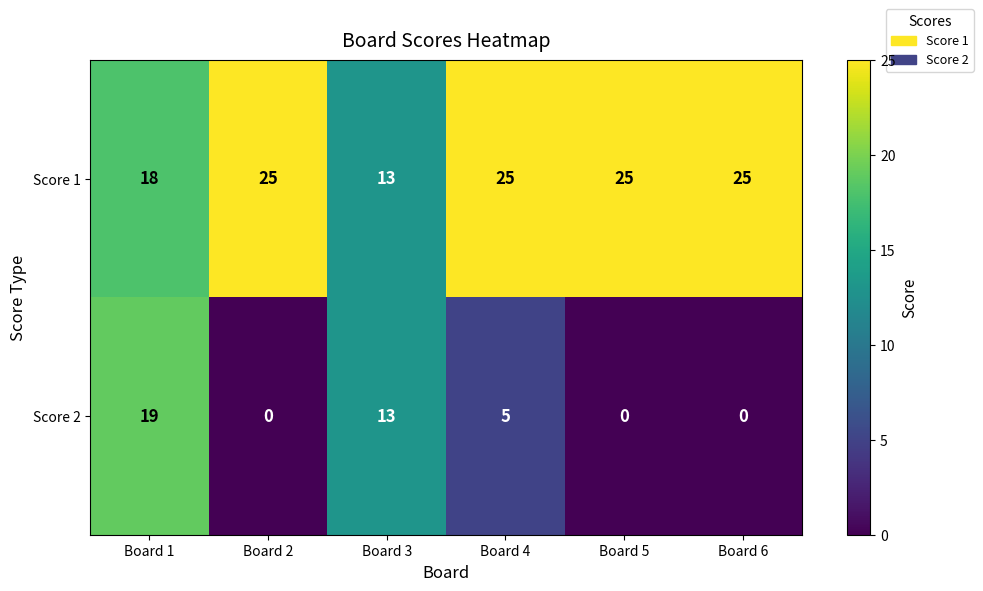

List the series in order of their overall mean, highest first.

Score 1, Score 2